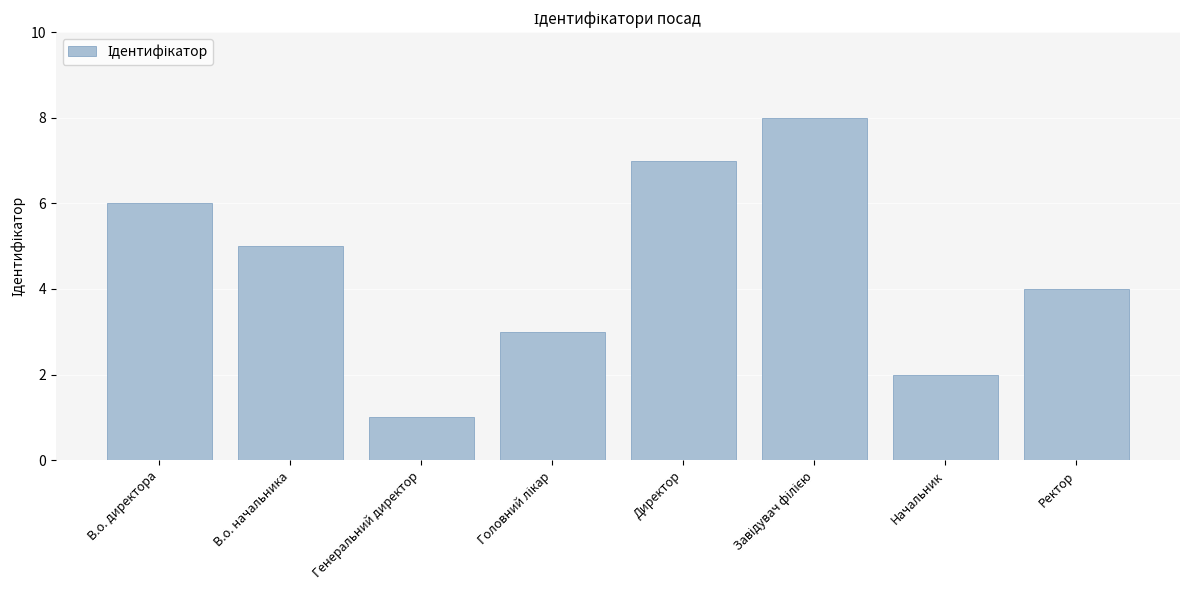

What is the change in value from В.о. директора to Ректор?

-2